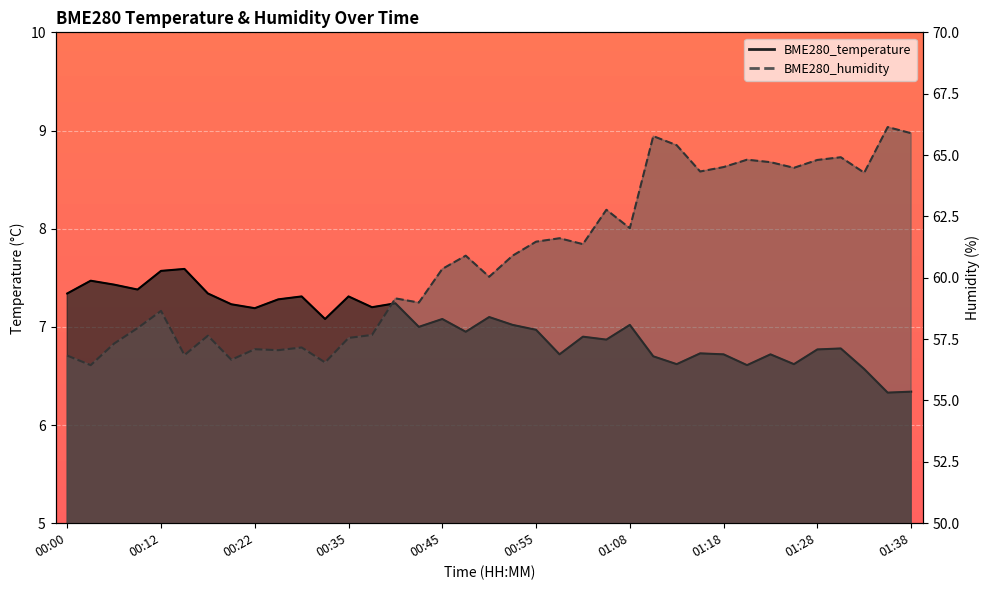

Reading left to right, what are all the values shown in this chart?

BME280_temperature: 00:00=7.3	00:02=7.5	00:05=7.4	00:07=7.4	00:12=7.6	00:15=7.6	00:17=7.3	00:20=7.2	00:22=7.2	00:25=7.3	00:27=7.3	00:32=7.1	00:35=7.3	00:37=7.2	00:40=7.2	00:42=7.0	00:45=7.1	00:47=7.0	00:50=7.1	00:52=7.0	00:55=7.0	01:00=6.7	01:03=6.9	01:05=6.9	01:08=7.0	01:11=6.7	01:13=6.6	01:16=6.7	01:18=6.7	01:21=6.6	01:23=6.7	01:26=6.6	01:28=6.8	01:31=6.8	01:33=6.6	01:36=6.3	01:38=6.3
BME280_humidity: 00:00=56.8	00:02=56.4	00:05=57.3	00:07=58.0	00:12=58.6	00:15=56.9	00:17=57.6	00:20=56.7	00:22=57.1	00:25=57.0	00:27=57.2	00:32=56.5	00:35=57.5	00:37=57.7	00:40=59.2	00:42=59.0	00:45=60.4	00:47=60.9	00:50=60.0	00:52=60.9	00:55=61.5	01:00=61.6	01:03=61.4	01:05=62.8	01:08=62.0	01:11=65.8	01:13=65.4	01:16=64.3	01:18=64.5	01:21=64.8	01:23=64.7	01:26=64.5	01:28=64.8	01:31=64.9	01:33=64.3	01:36=66.1	01:38=65.9